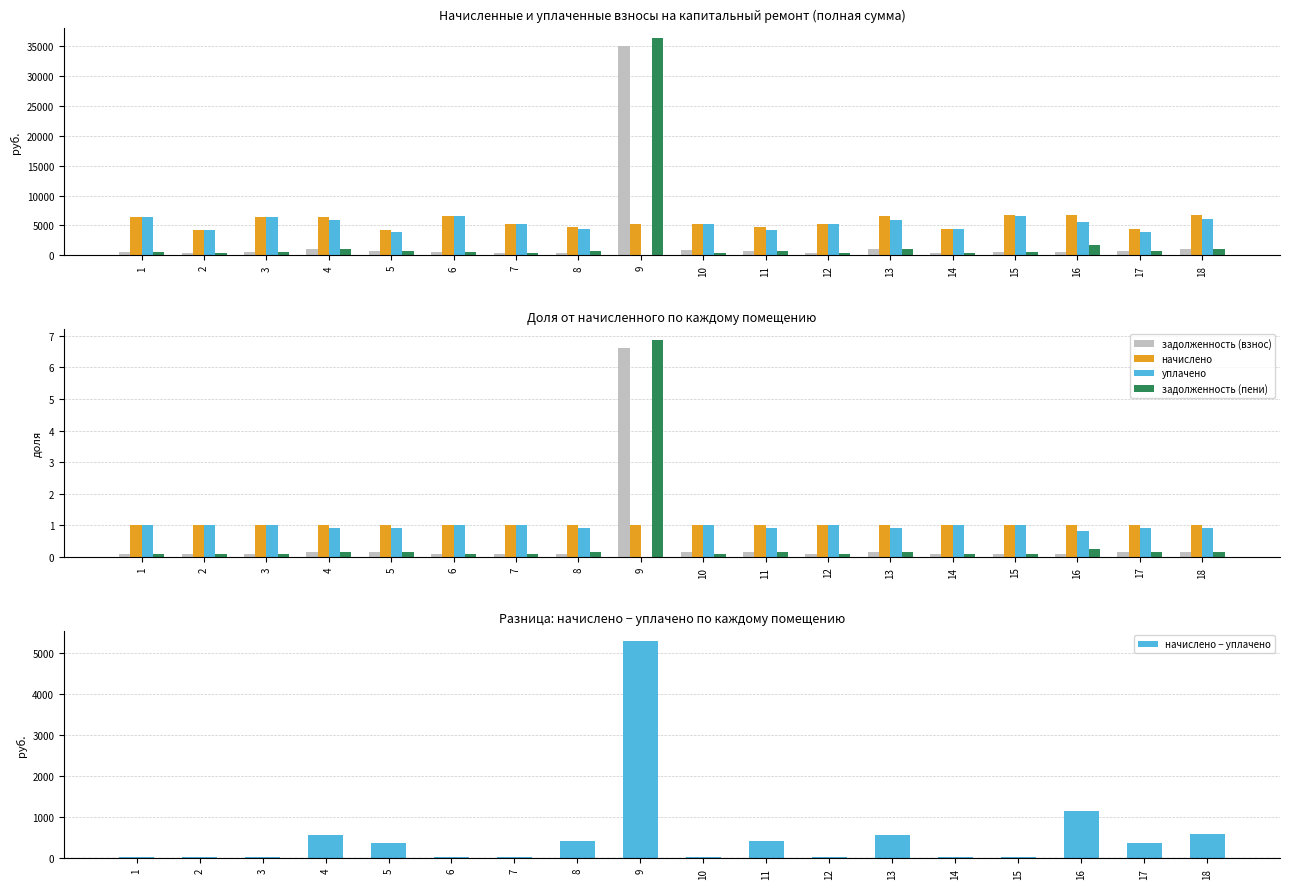

Which series has the largest total across all categories?

начислено − уплачено